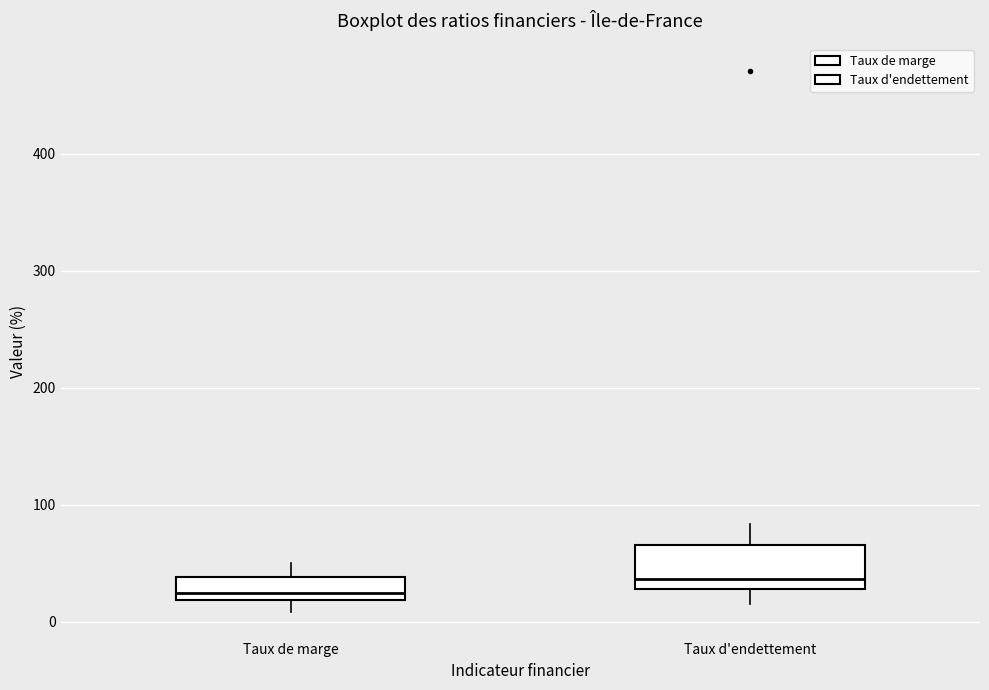

Which box's median line is the highest?

Taux d'endettement